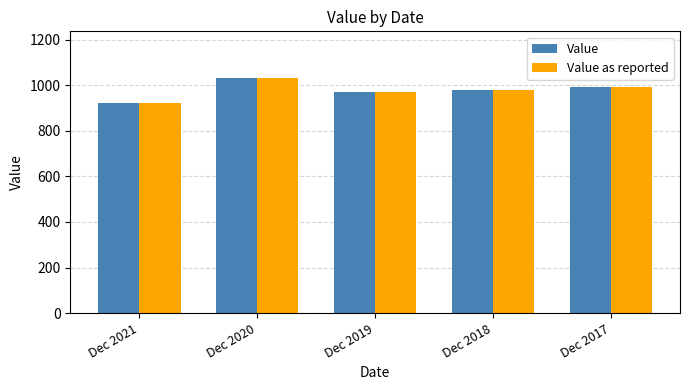

Which category has the highest value across all series?

Dec 2020